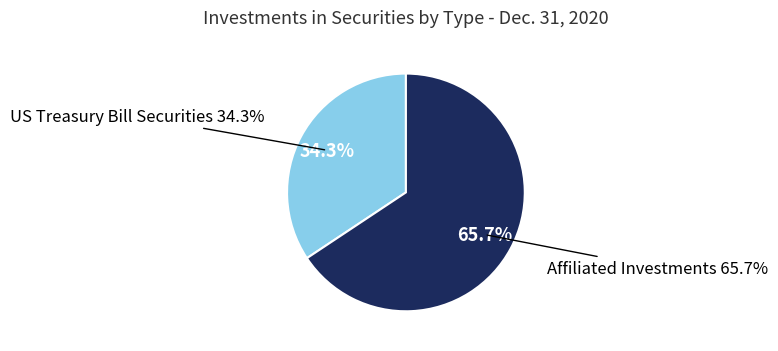

To the nearest percent, what is the difference between the Affiliated Investments and US Treasury Bill Securities slice percentages?

31%